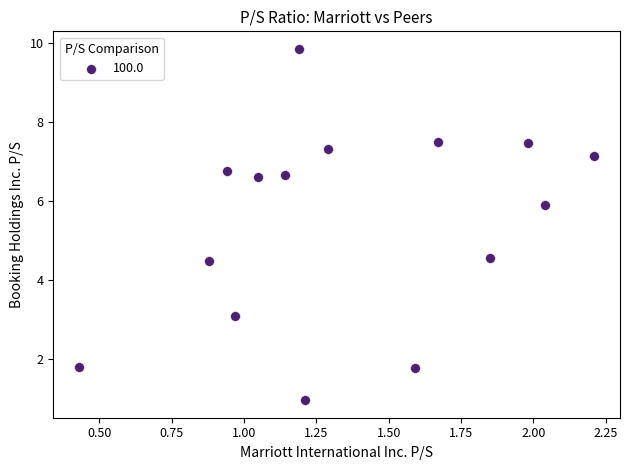

What is the range of Y values (max minus min)?

8.9